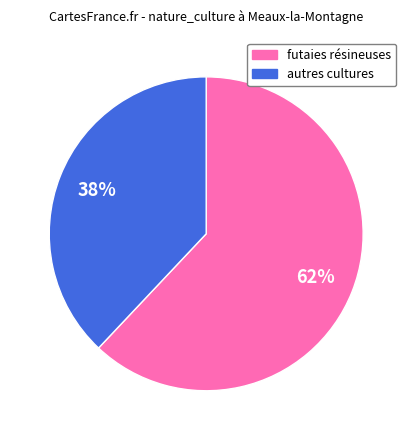

Is there any slice that represents more than half of the pie?

Yes